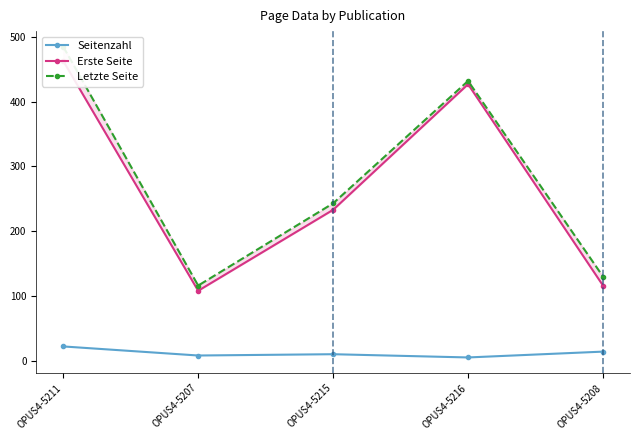

What is the sum of the Erste Seite values at OPUS4-5207 and OPUS4-5216?

535